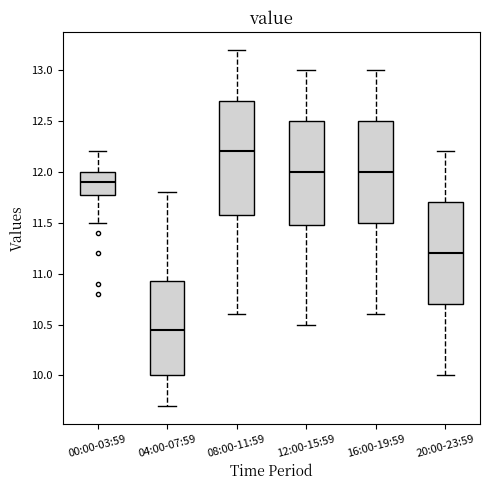

Reading left to right, read every box against the y-axis: the position of its median line, the range the box covers, and the ends of its whiskers. The values are not printed on the chart, so give them approximately, as read against the axis.

00:00-03:59: median 11.90, box 11.80 to 12.00, whiskers 11.50 to 12.20
04:00-07:59: median 10.45, box 10.00 to 10.95, whiskers 9.70 to 11.80
08:00-11:59: median 12.20, box 11.60 to 12.70, whiskers 10.60 to 13.20
12:00-15:59: median 12.00, box 11.50 to 12.50, whiskers 10.50 to 13.00
16:00-19:59: median 12.00, box 11.50 to 12.50, whiskers 10.60 to 13.00
20:00-23:59: median 11.20, box 10.70 to 11.70, whiskers 10.00 to 12.20